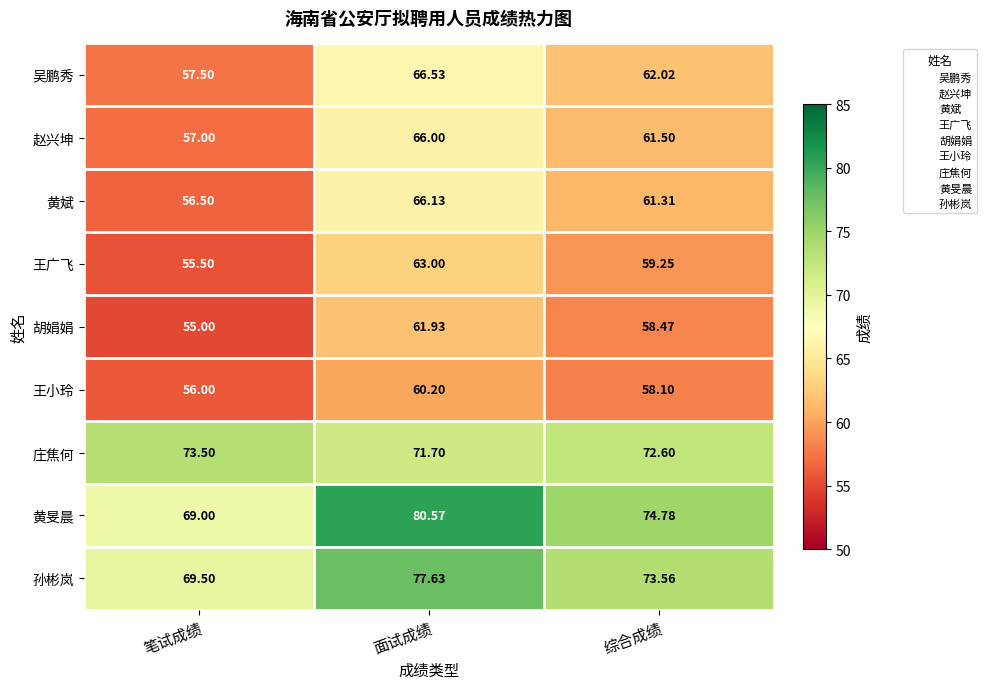

Rank the series at 综合成绩 from lowest to highest value.

王小玲, 胡娟娟, 王广飞, 黄斌, 赵兴坤, 吴鹏秀, 庄焦何, 孙彬岚, 黄旻晨